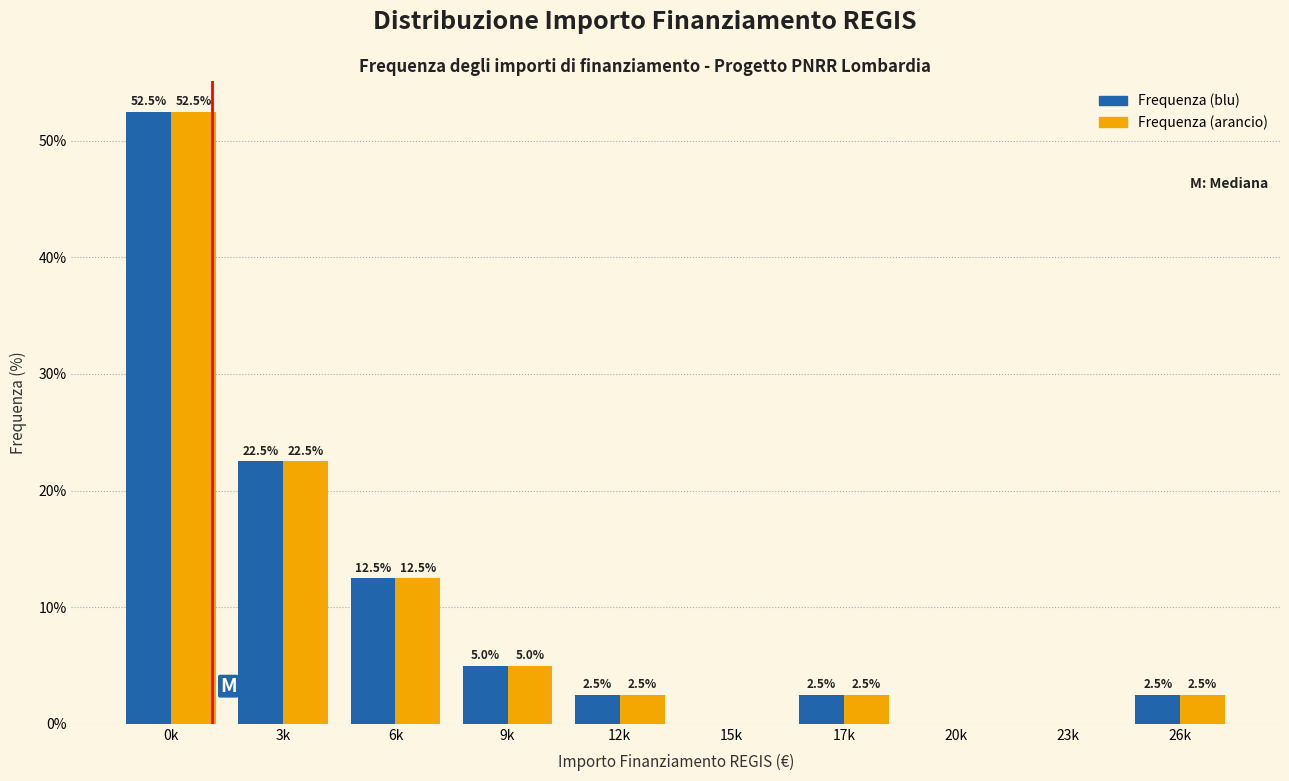

Reading left to right, list all the values displayed in this chart.

Frequenza (blu): 0k=52.5	3k=22.5	6k=12.5	9k=5.0	12k=2.5	15k=0.0	17k=2.5	20k=0.0	23k=0.0	26k=2.5
Frequenza (arancio): 0k=52.5	3k=22.5	6k=12.5	9k=5.0	12k=2.5	15k=0.0	17k=2.5	20k=0.0	23k=0.0	26k=2.5